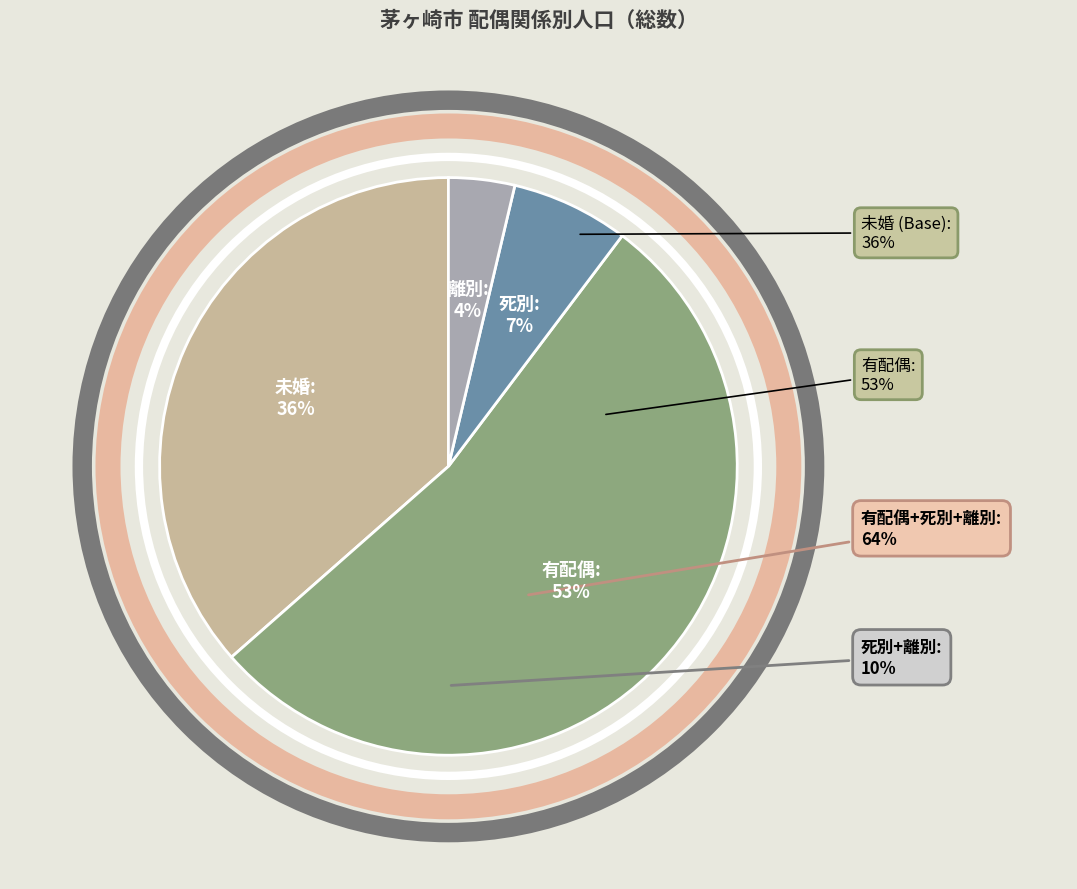

How many slices are in this pie chart?

4